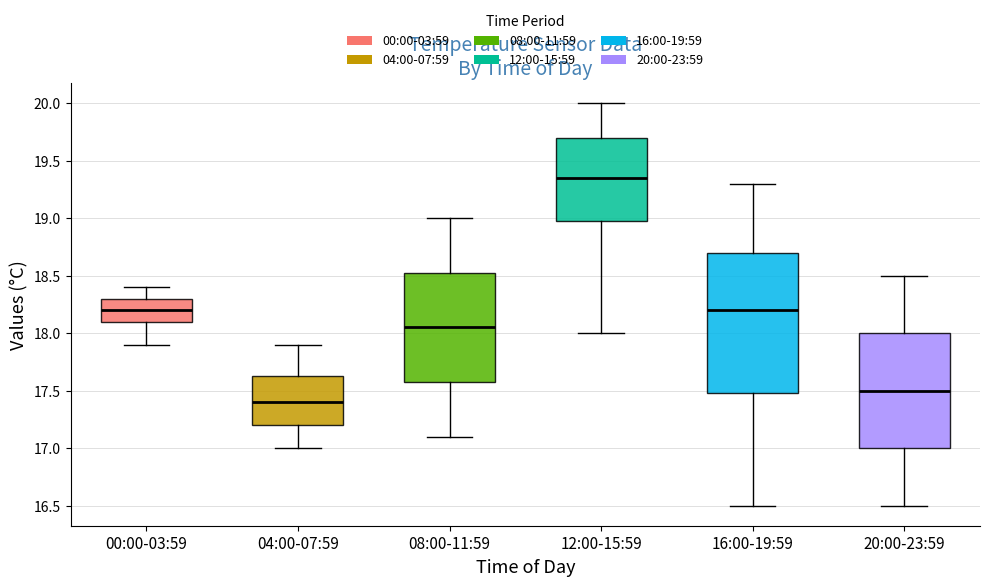

Which box has the highest median line?

12:00-15:59